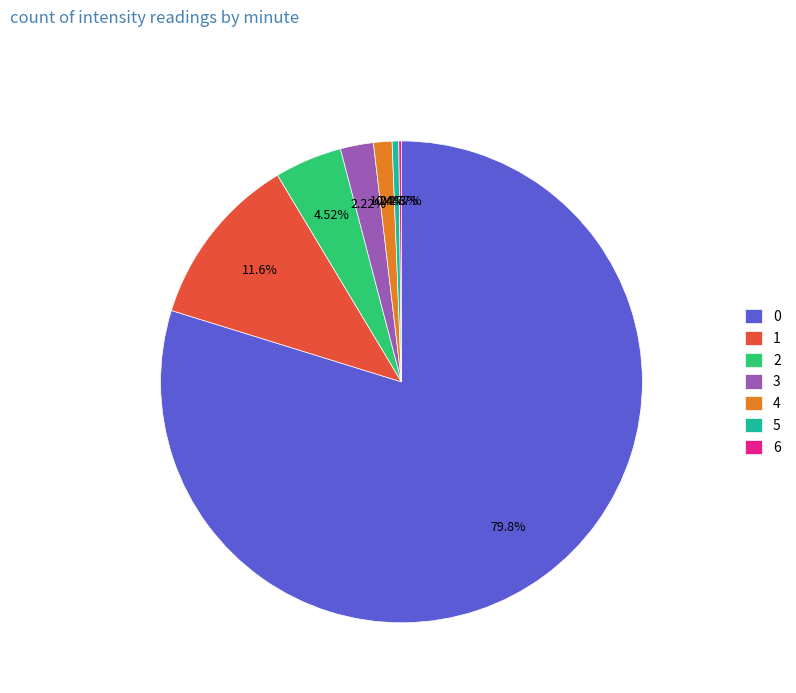

Does any single category account for the majority?

Yes